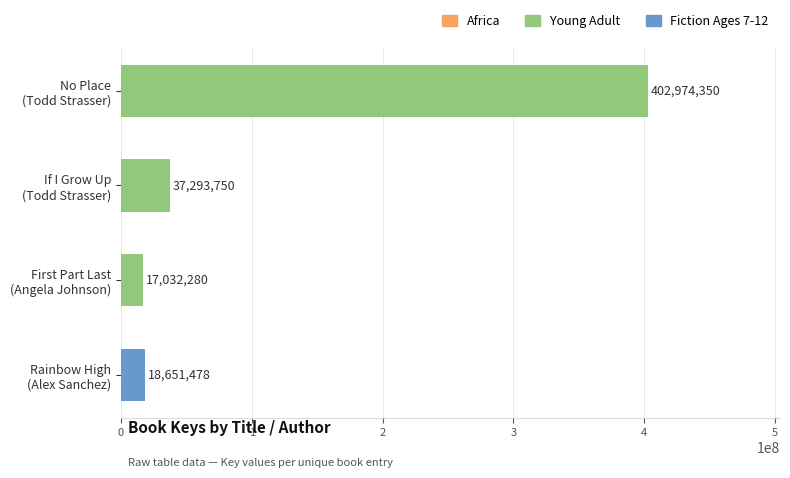

What is the difference between the maximum and minimum values?

385942070